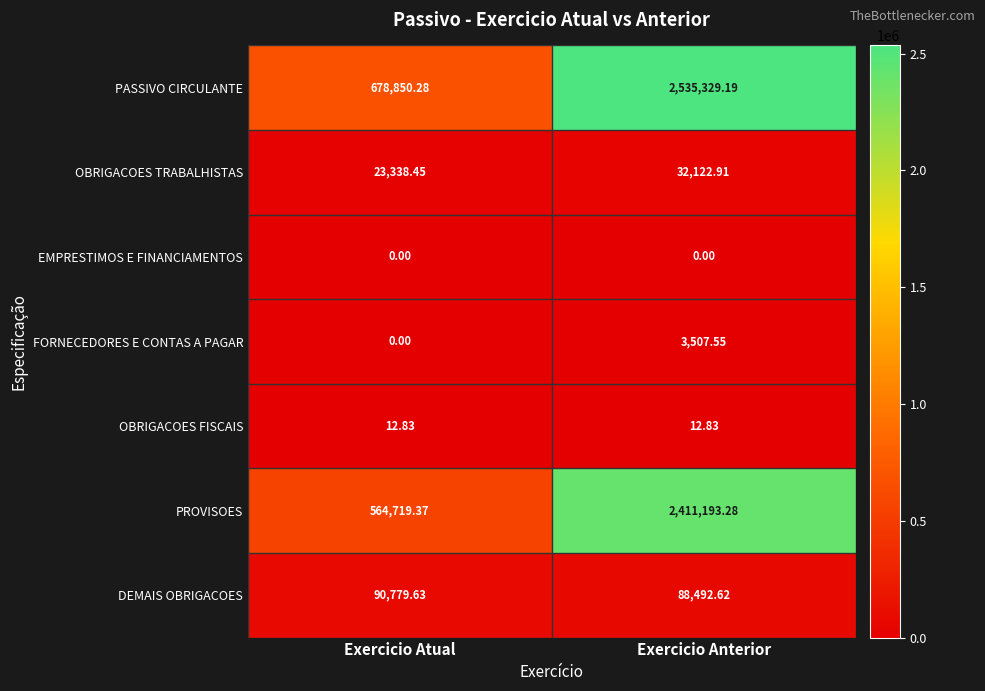

Between Exercicio Atual and Exercicio Anterior, which series saw the biggest shift?

PASSIVO CIRCULANTE